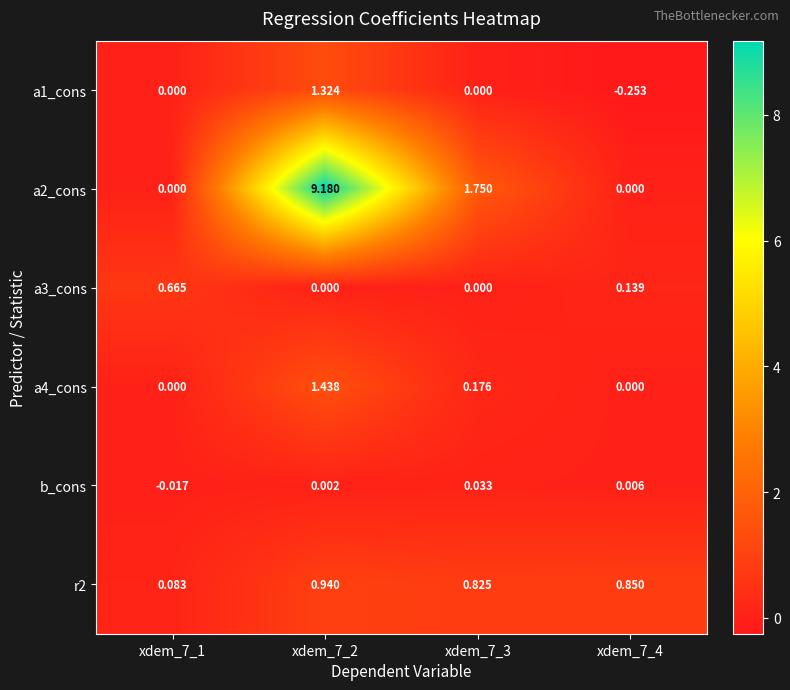

Count the number of data series in this chart.

6